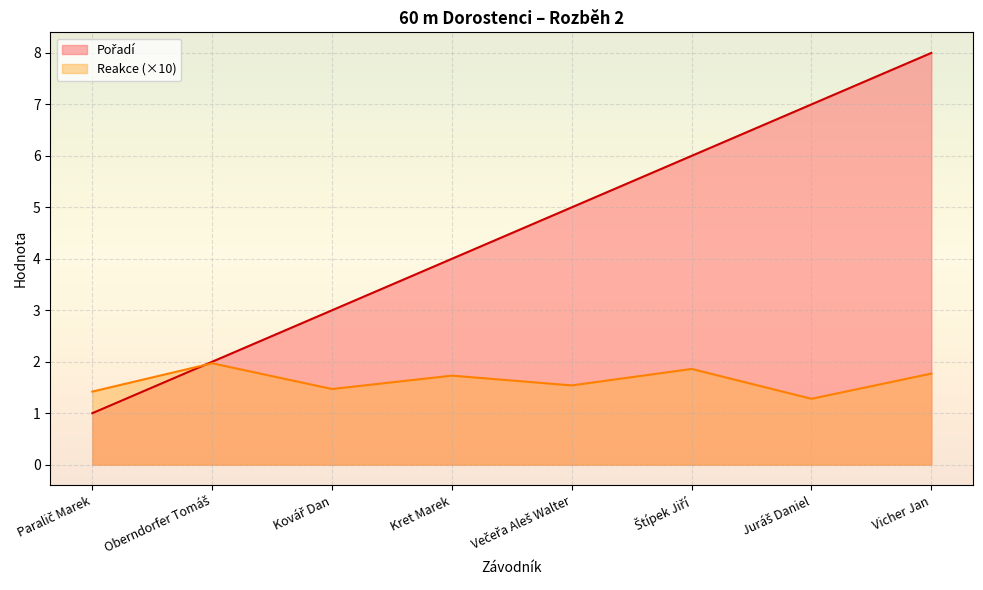

List the series in order of their peak value, highest first.

Pořadí, Reakce